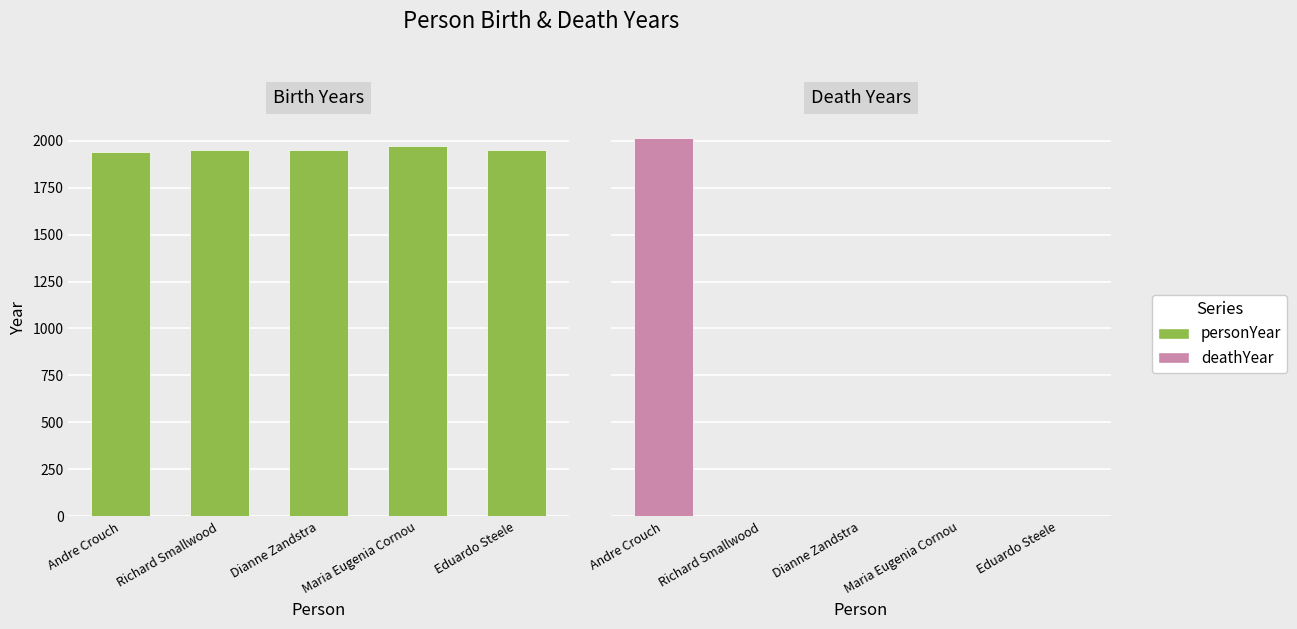

Reading left to right, list all the values displayed in this chart.

personYear: 1942	1948	1952	1969	1952
deathYear: 2015	0	0	0	0